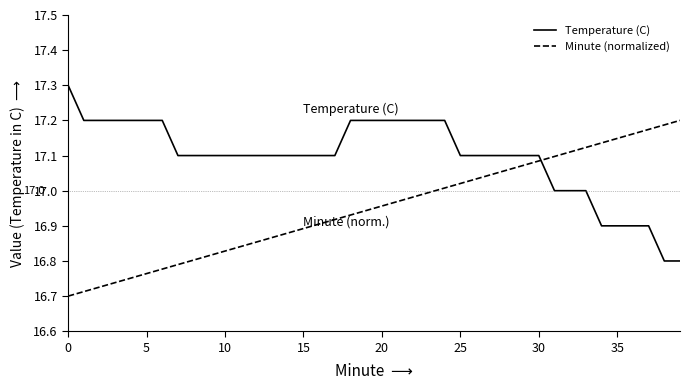

Which series ends up on top after the final intersection of Minute (normalized) and Temperature (C)?

Minute (normalized)